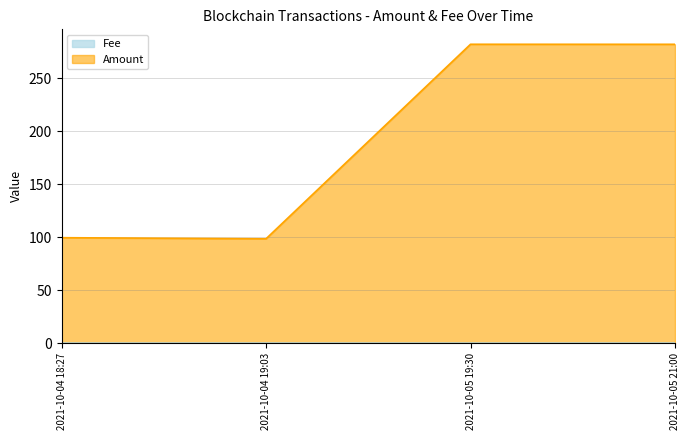

What is the label of the 1st point from the left?

2021-10-04 18:27